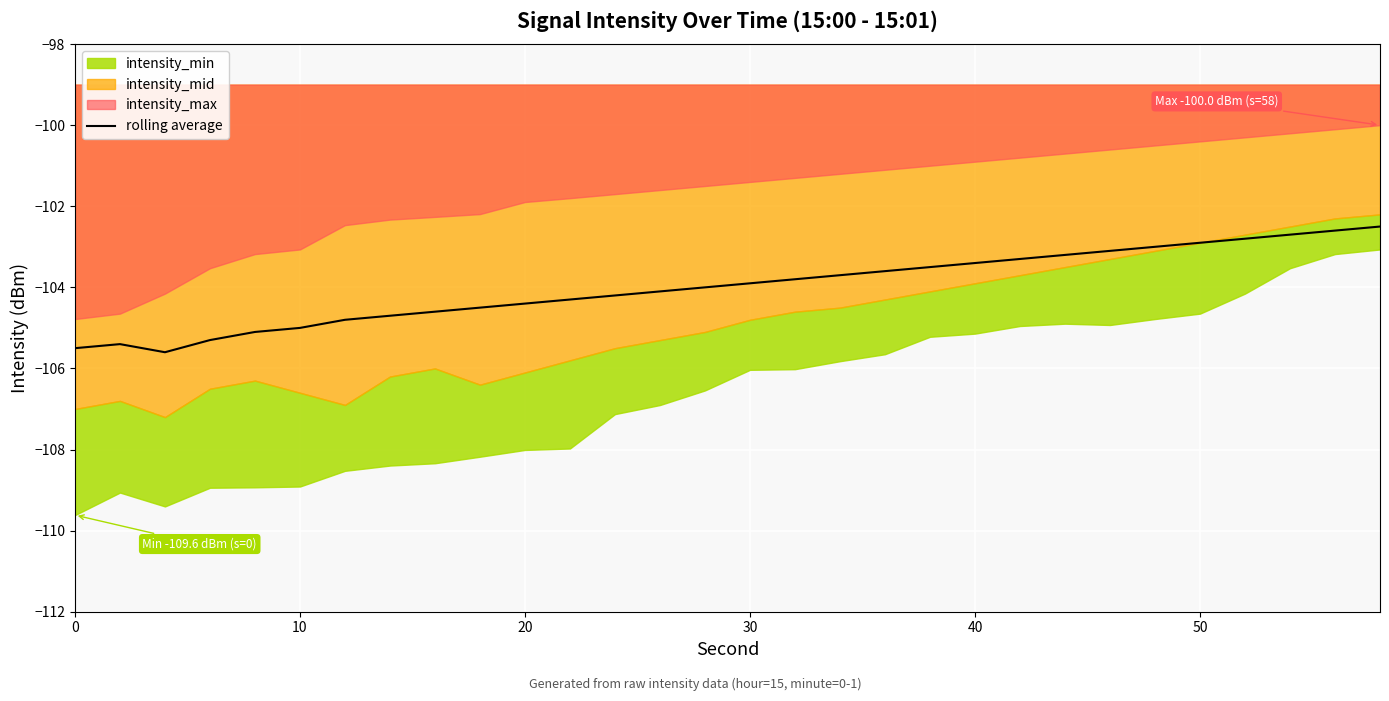

What is the maximum value for rolling average?

-102.5